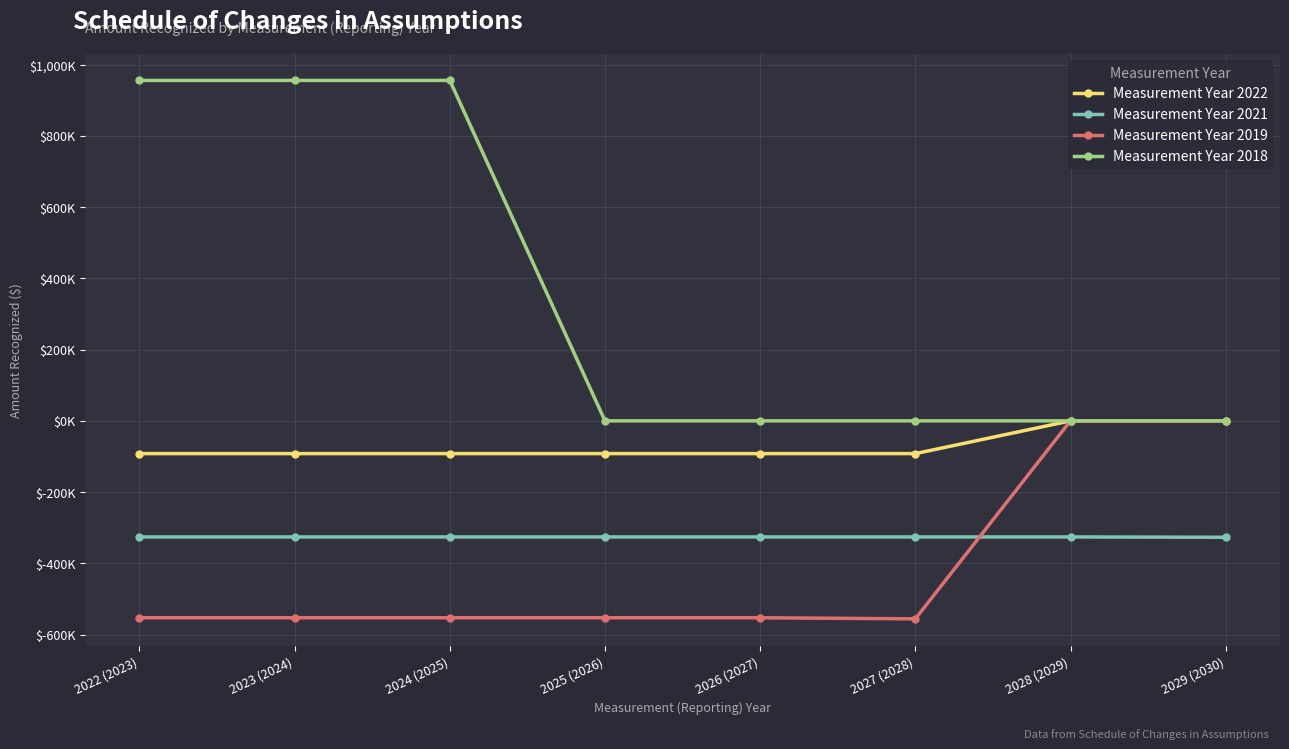

What is the difference between the maximum and minimum values in the Measurement Year 2019 series?

556000